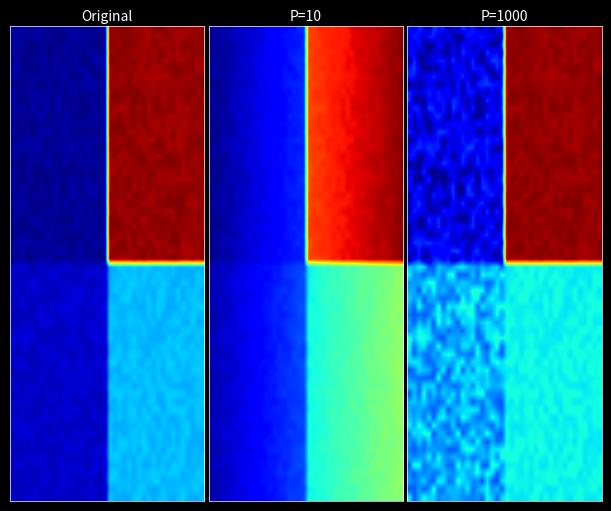

True or false: f4d35cebdd306226dfdd0b325939ab592a2986a has a value of -2 at -1.

False